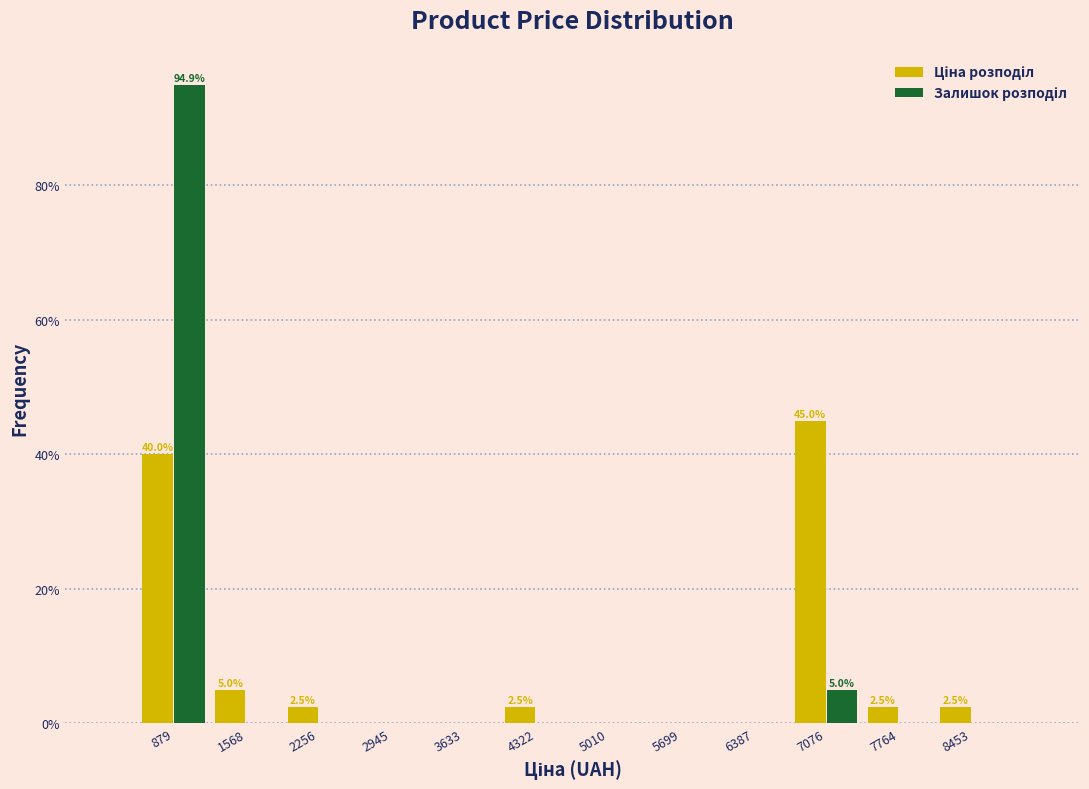

In the Ціна розподіл series, which range on the x-axis has the tallest bar?

6700 to 7400